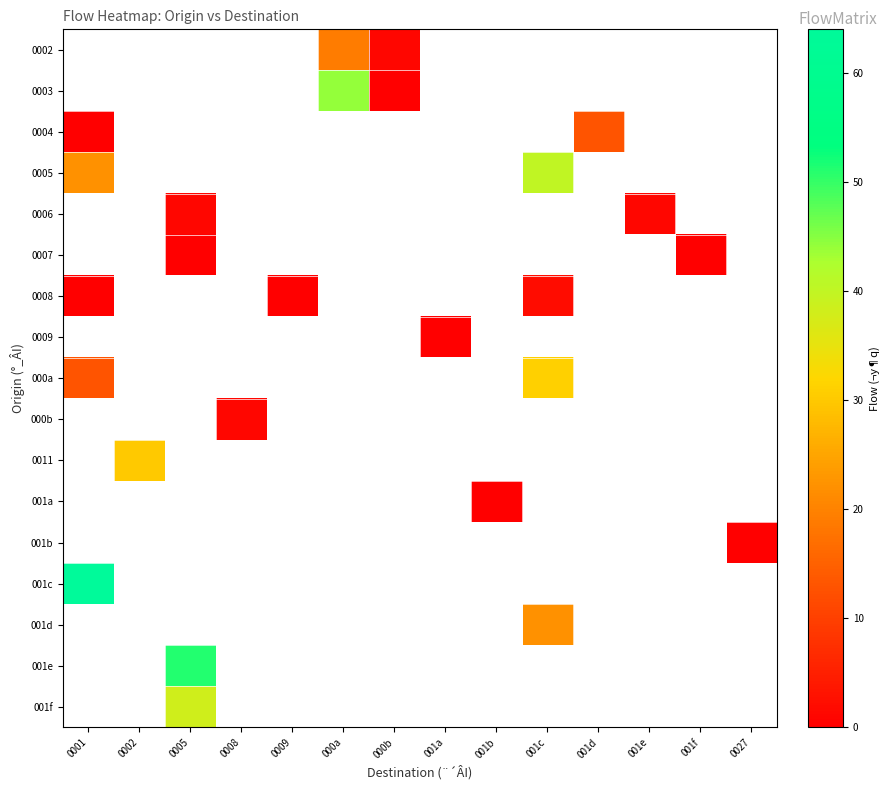

How many categories are shown in the chart?

14